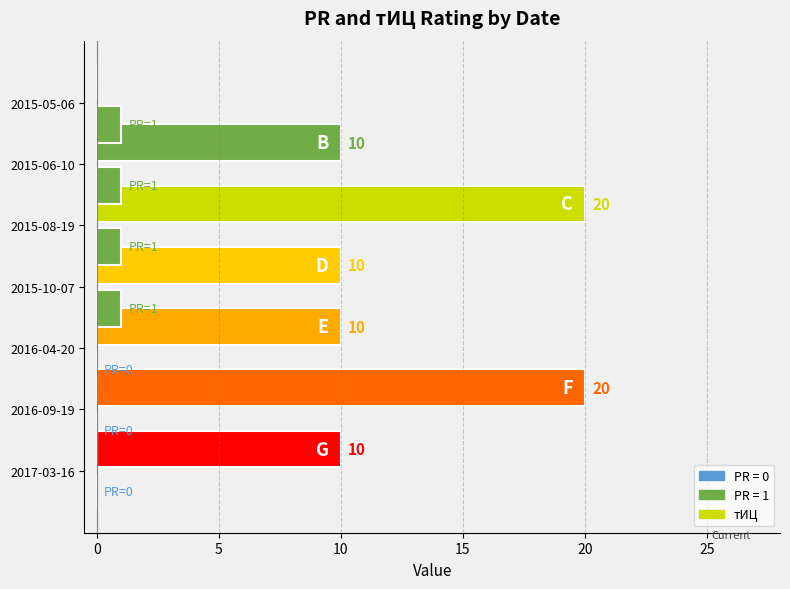

The chart shows a value of -1 at 10. True or false?

False